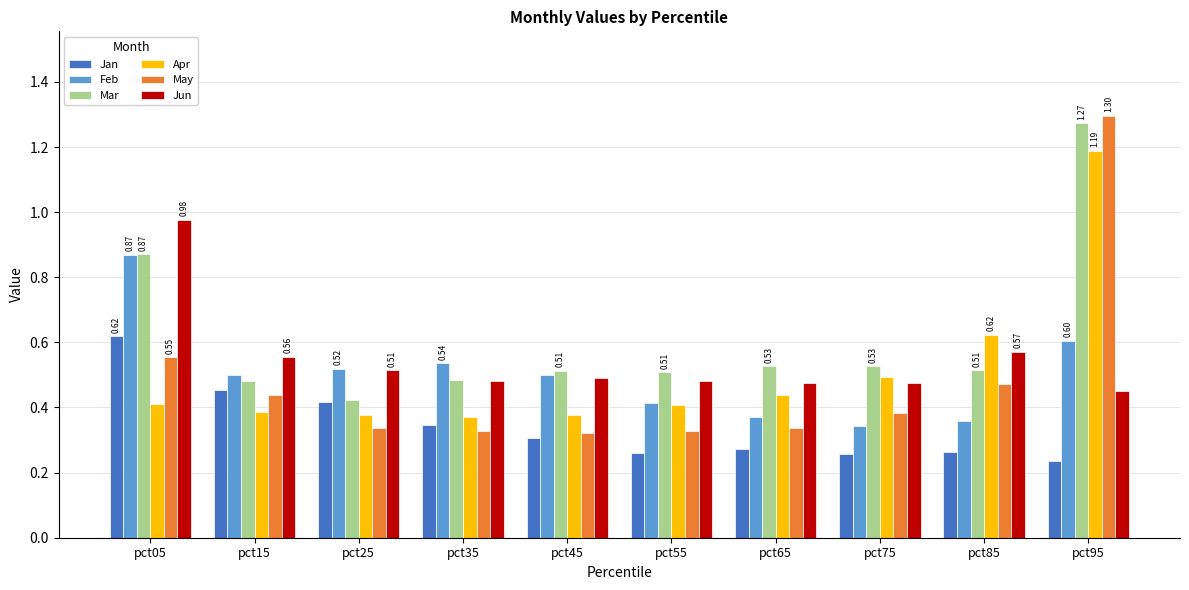

Which category has the lowest value across all series?

pct95